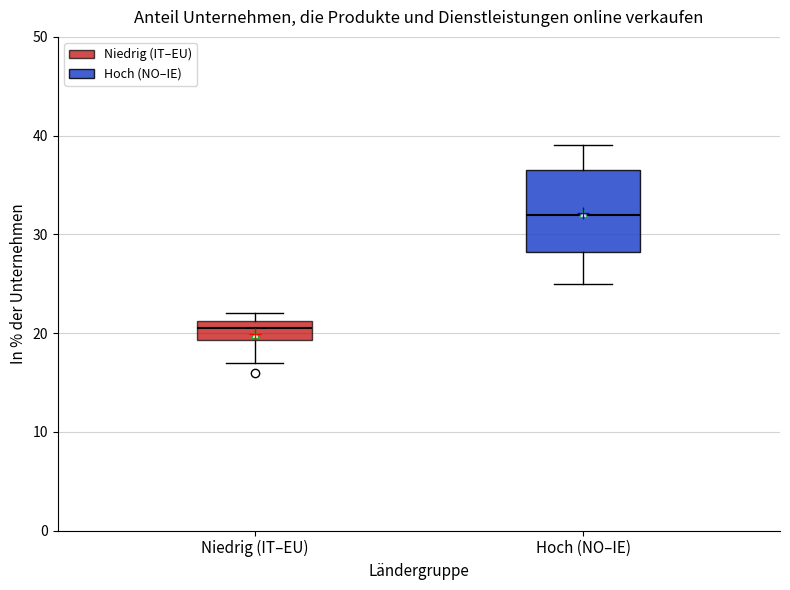

Which box is the tallest, from its lower edge to its upper edge?

Hoch (NO–IE)